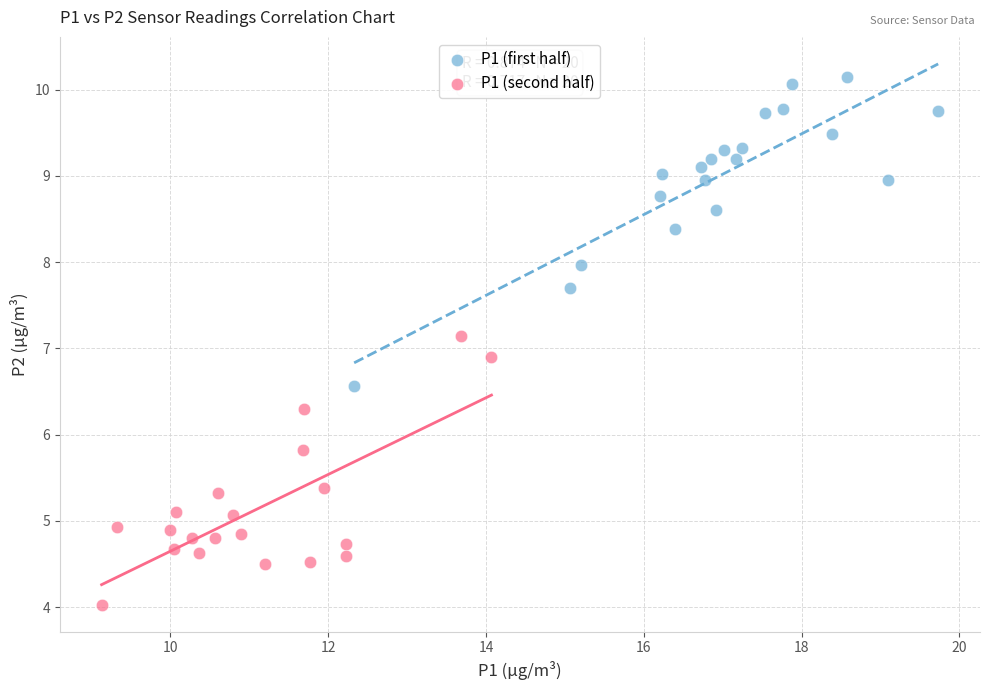

Which series has the widest spread of Y values?

P1 (first half)